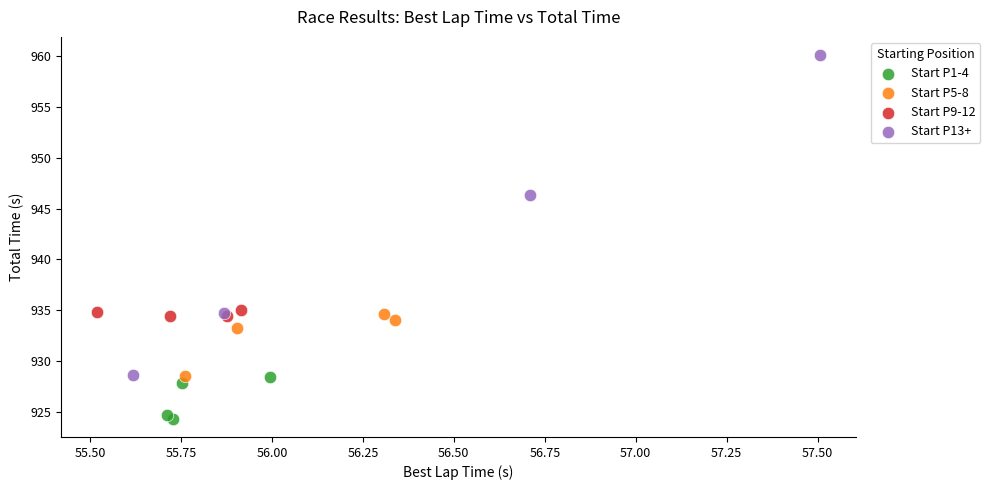

Which series contains the lowest Y value?

Start P1-4